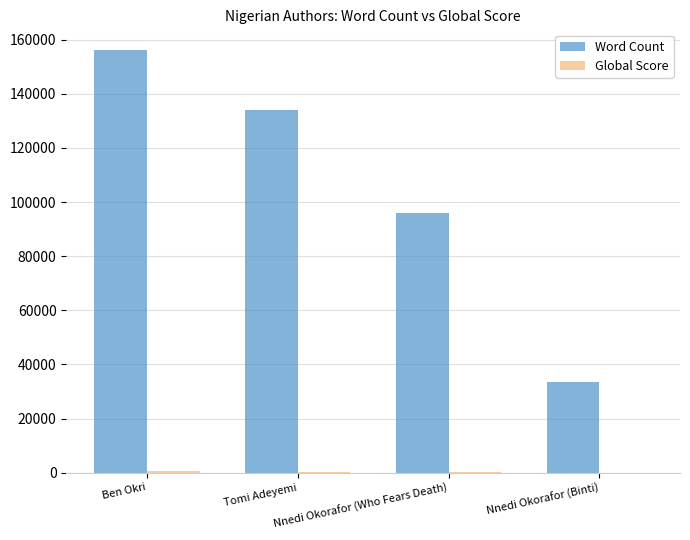

What is the maximum value shown in the chart?

156000